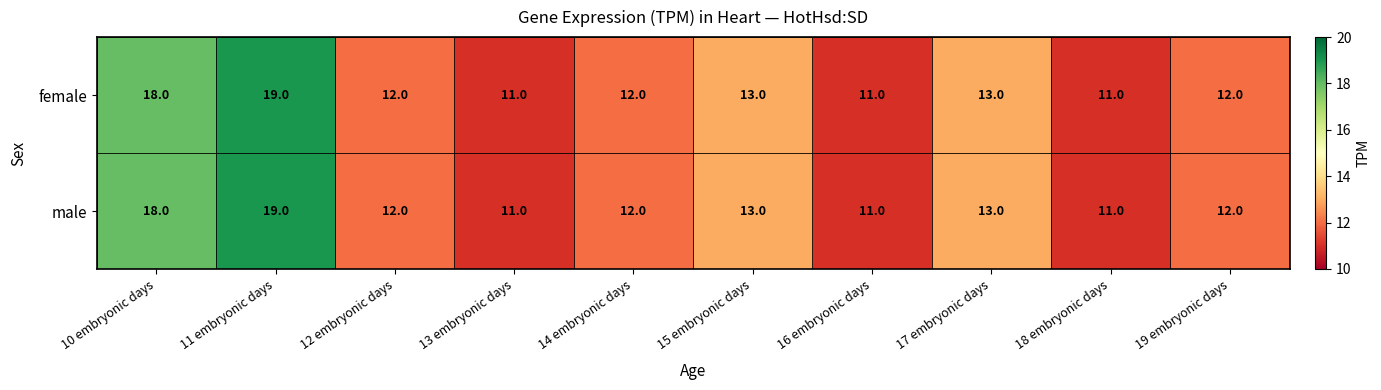

What is the maximum value shown in the chart?

19